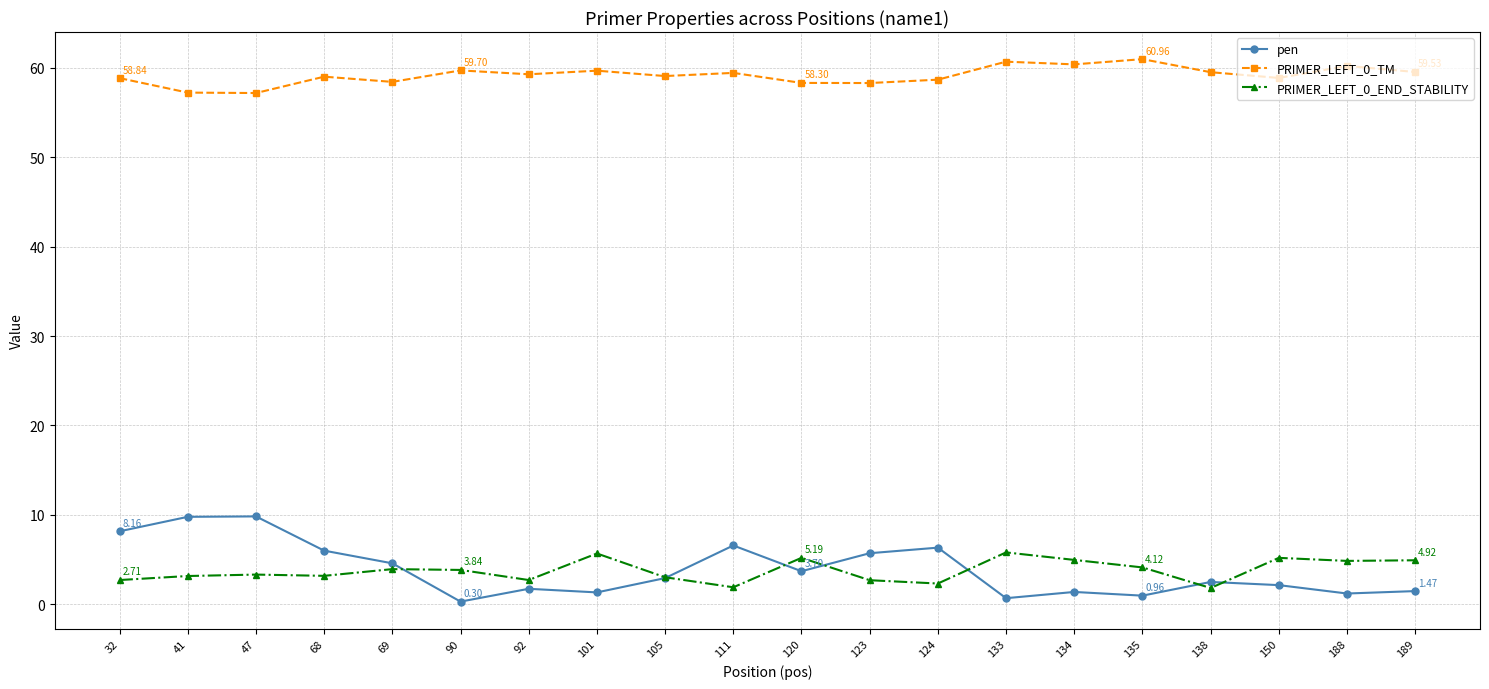

True or false: PRIMER_LEFT_0_TM and pen intersect in this chart.

False